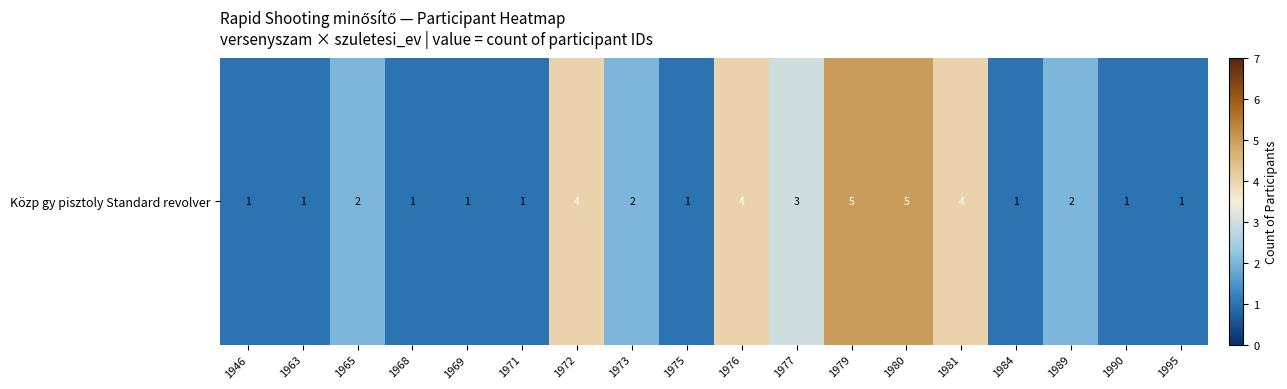

Is it true that the value at 1963 is 1?

True